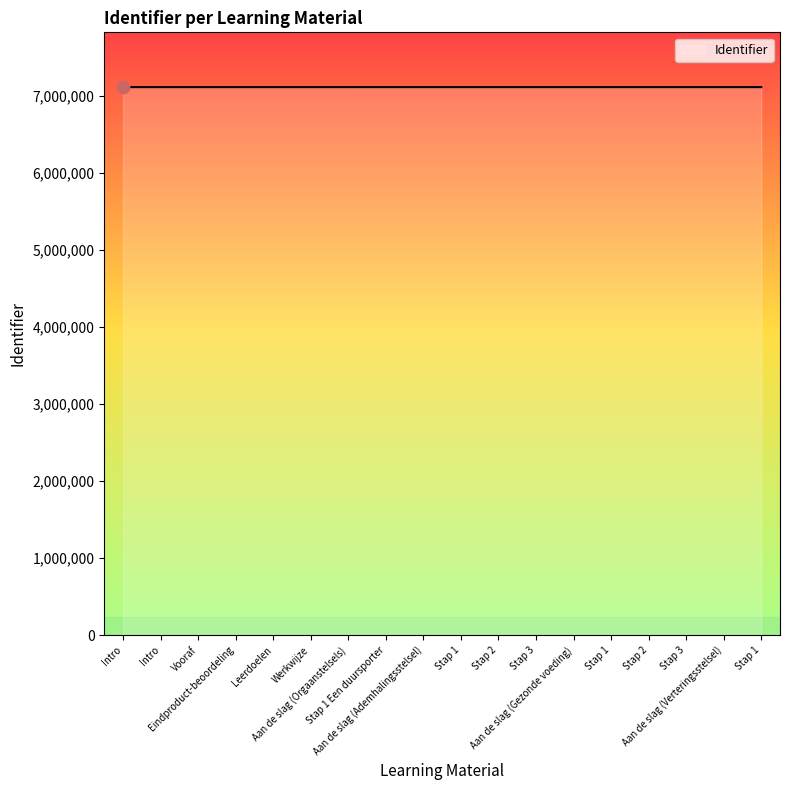

Between Eindproduct-beoordeling and Stap 2, which is larger?

Stap 2